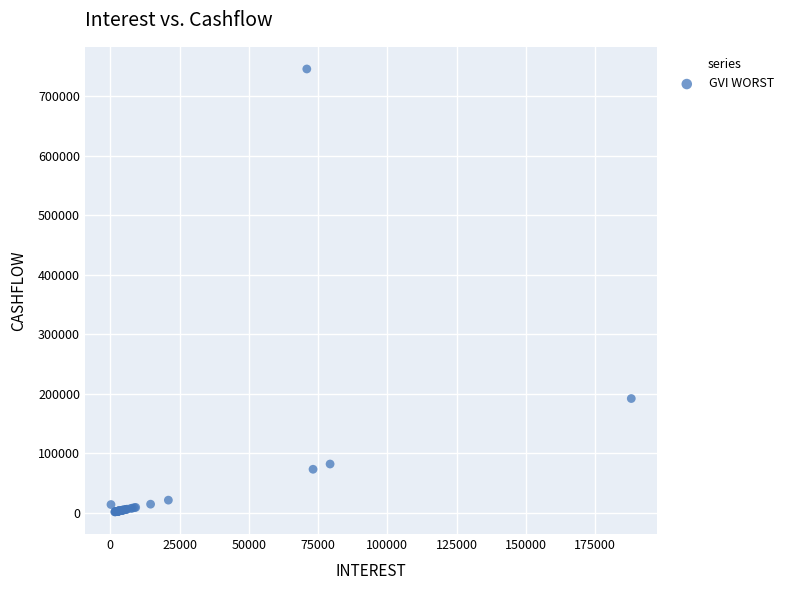

What Y value in the scatter plot is closest to 373513?

191959.8